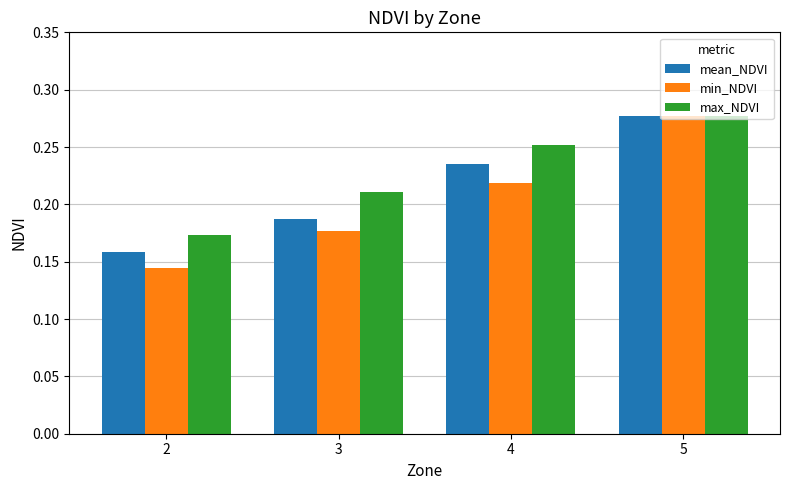

How many bars are there in total?

12